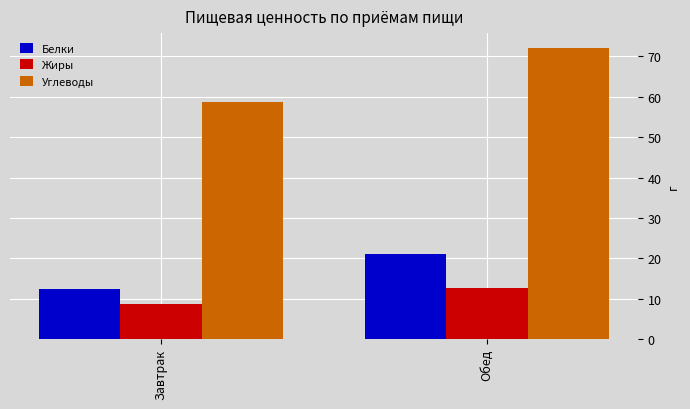

What position from the right is Обед?

1